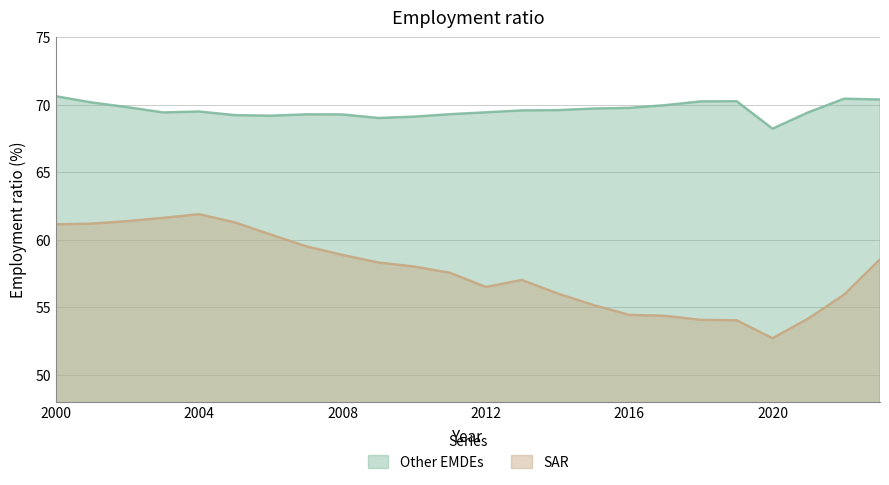

What is the maximum value for Other EMDEs?

70.6